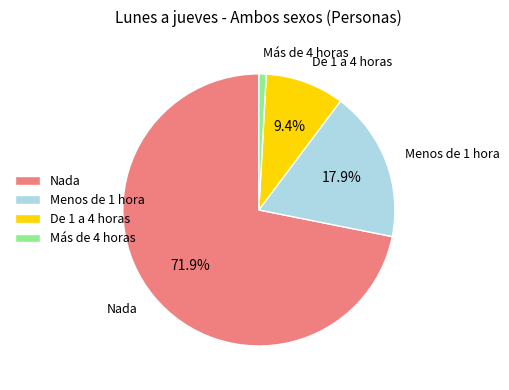

To the nearest percent, what is the difference between the Menos de 1 hora and Más de 4 horas slice percentages?

17%